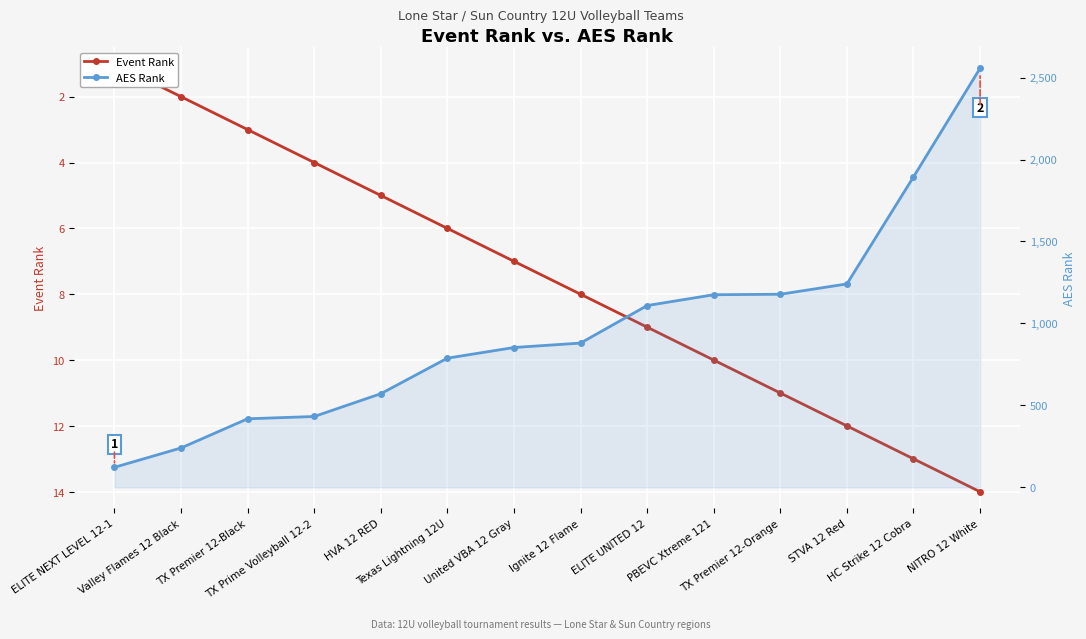

List the labels in order of AES Rank value, largest first.

NITRO 12 White, HC Strike 12 Cobra, STVA 12 Red, TX Premier 12-Orange, PBEVC Xtreme 121, ELITE UNITED 12, Ignite 12 Flame, United VBA 12 Gray, Texas Lightning 12U, HVA 12 RED, TX Prime Volleyball 12-2, TX Premier 12-Black, Valley Flames 12 Black, ELITE NEXT LEVEL 12-1